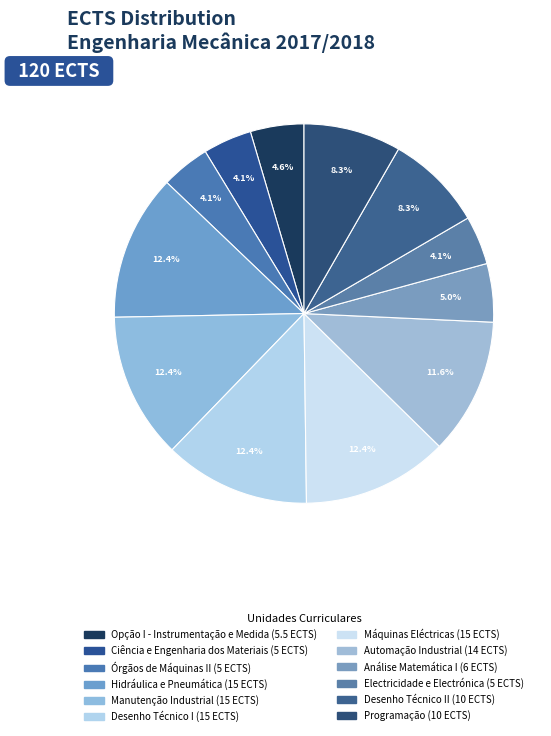

How many segments does this pie chart have?

12